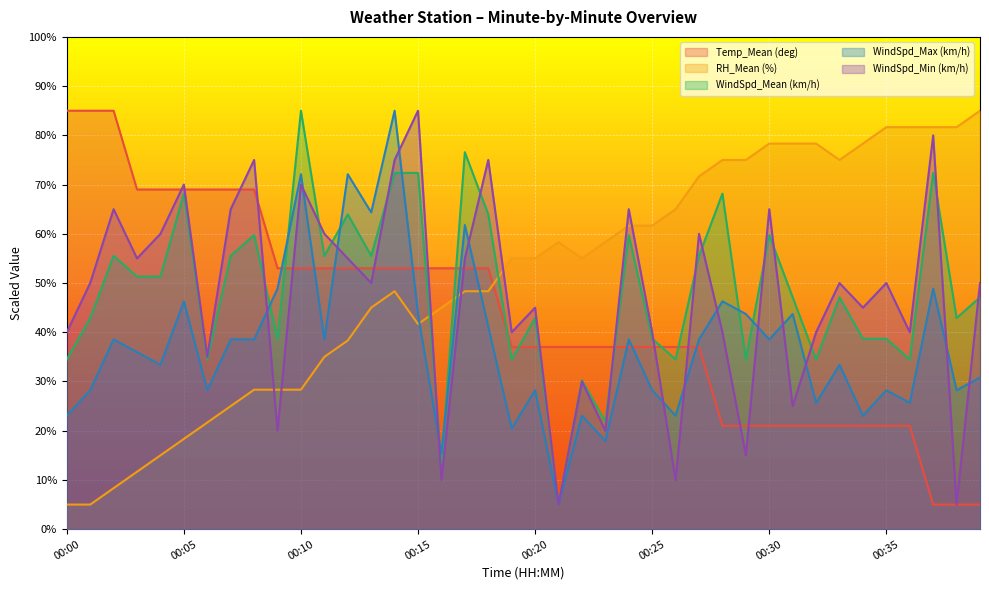

True or false: WindSpd_Mean (km/h) has more than 1 points higher than both neighbors.

True